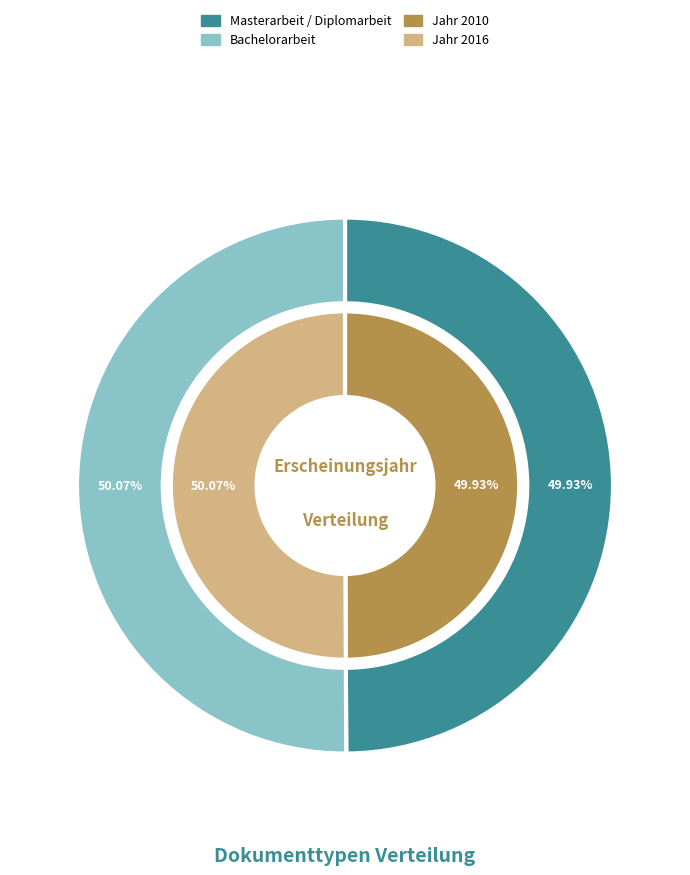

Does Masterarbeit / Diplomarbeit represent more than half of the total?

No